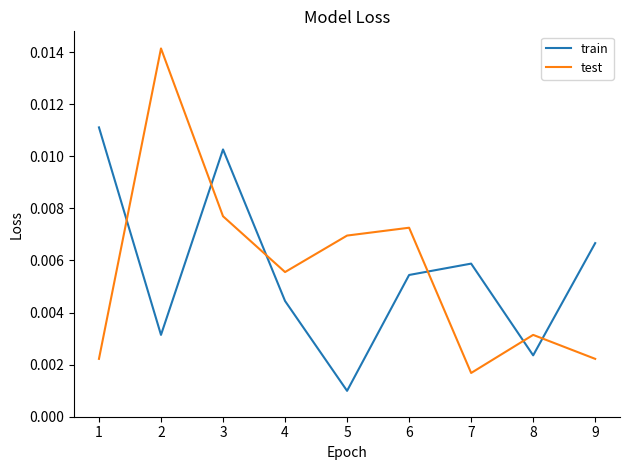

At which category is the sum across all series the highest?

3